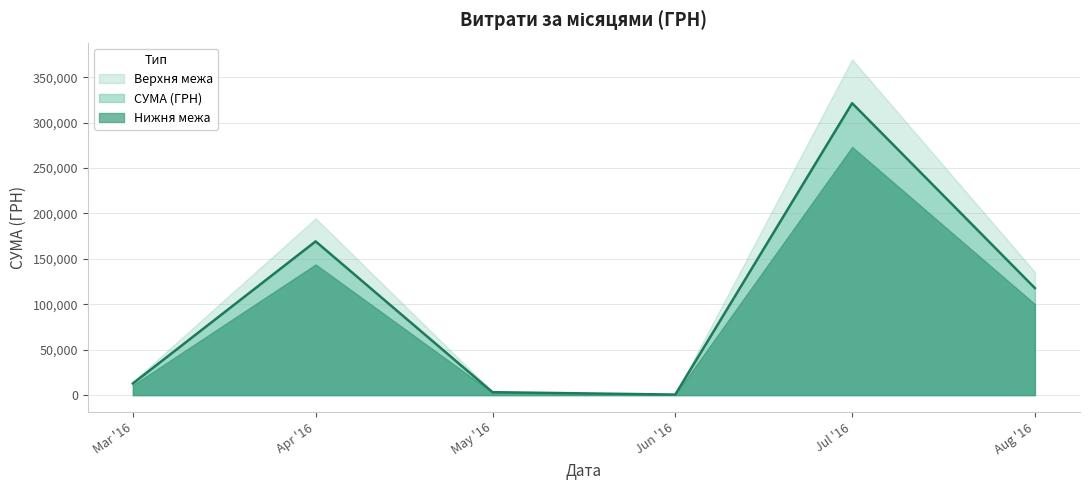

How many lines are shown in the chart?

3